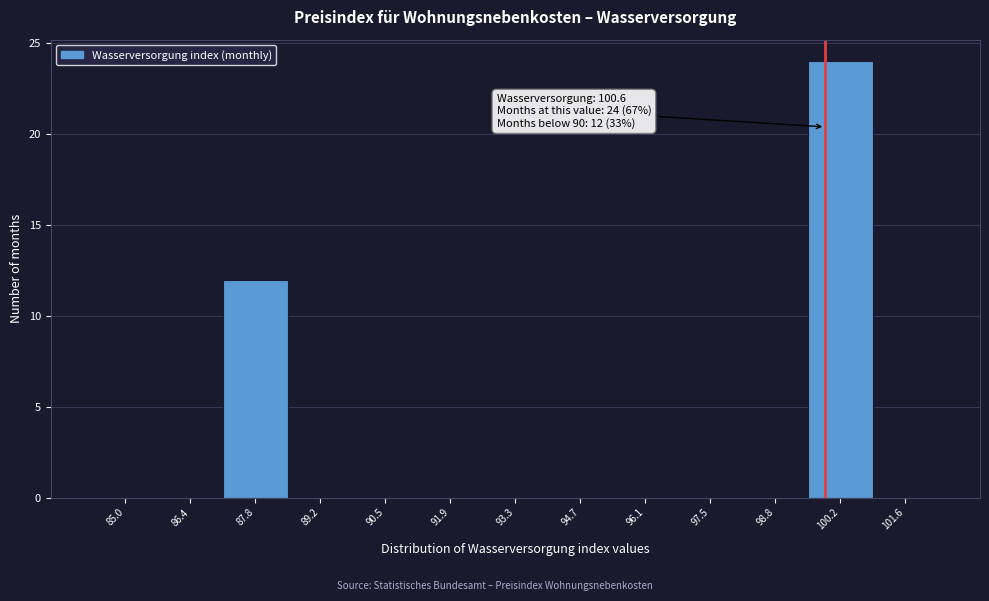

Reading left to right, extract all data points from this chart.

85.0=0	86.4=0	87.8=12	89.2=0	90.5=0	91.9=0	93.3=0	94.7=0	96.1=0	97.5=0	98.8=0	100.2=24	101.6=0